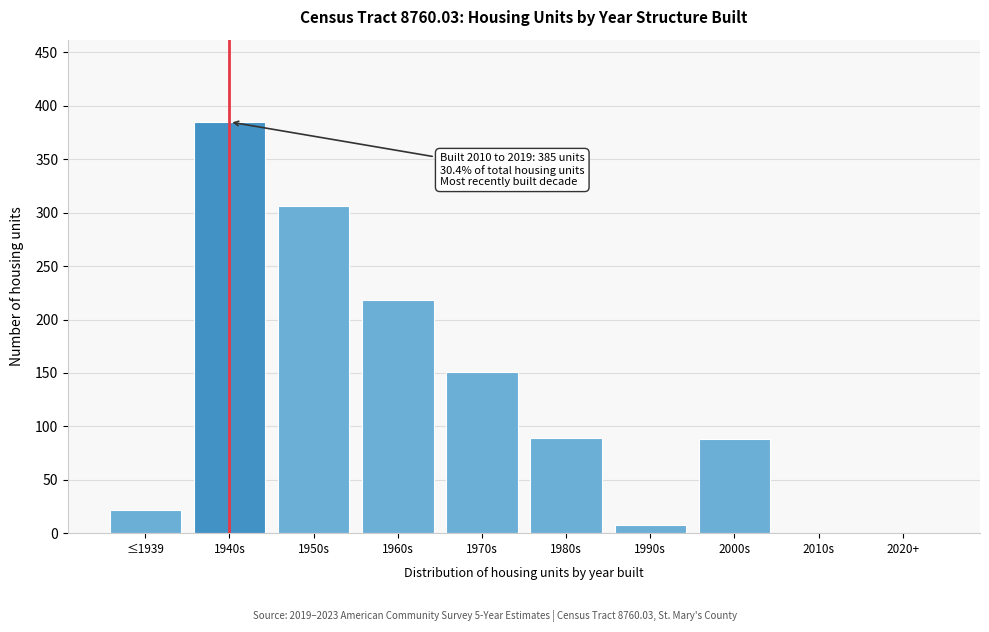

At which label is the value closest to 192?

1960s